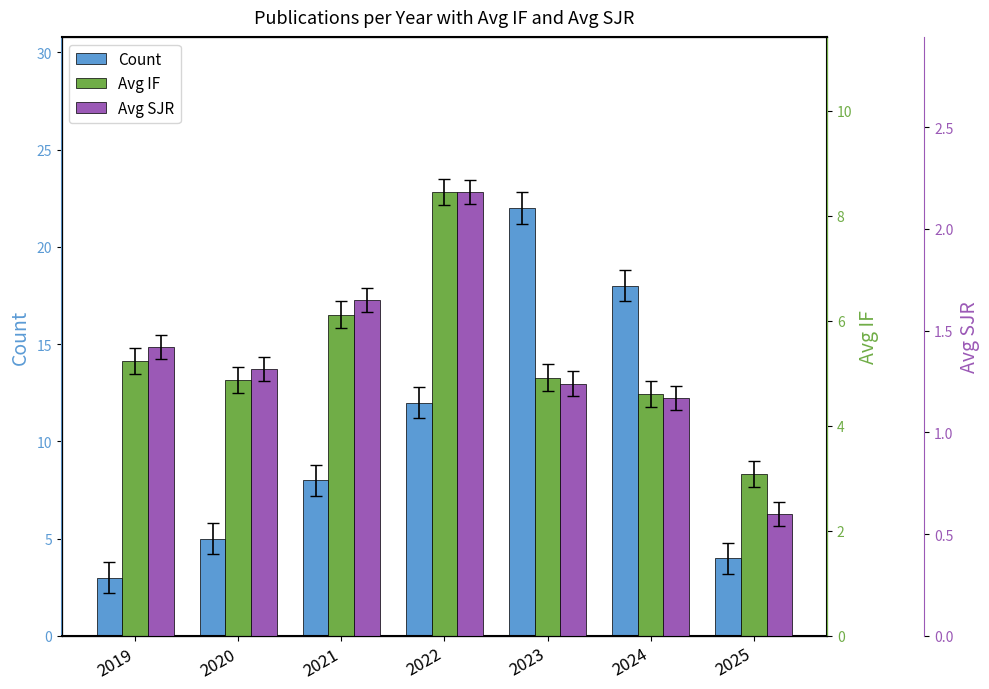

Reading left to right, list all the values displayed in this chart.

Count: 2019=3.0	2020=5.0	2021=8.0	2022=12.0	2023=22.0	2024=18.0	2025=4.0
Avg IF: 2019=5.2	2020=4.9	2021=6.1	2022=8.4	2023=4.9	2024=4.6	2025=3.1
Avg SJR: 2019=1.4	2020=1.3	2021=1.6	2022=2.2	2023=1.2	2024=1.2	2025=0.6